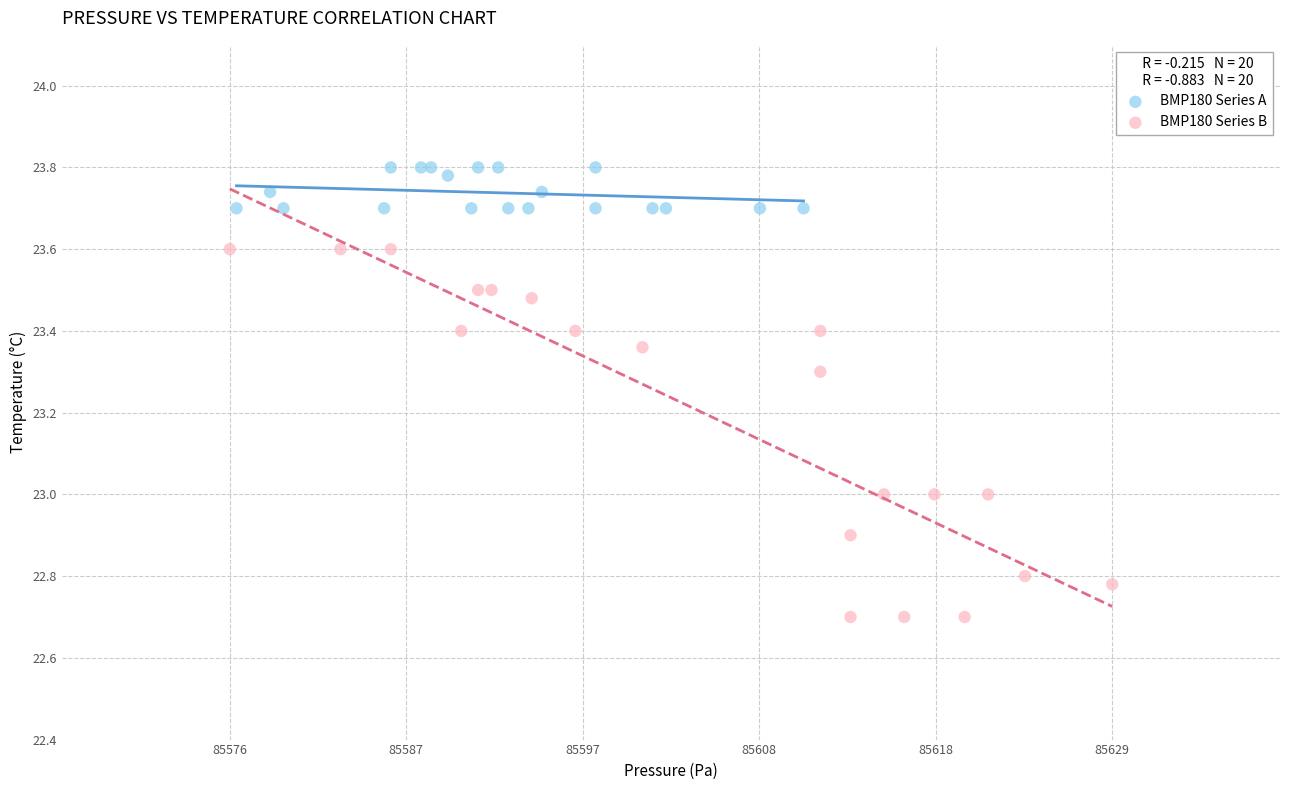

Which series contains the highest Y value?

BMP180 Series A